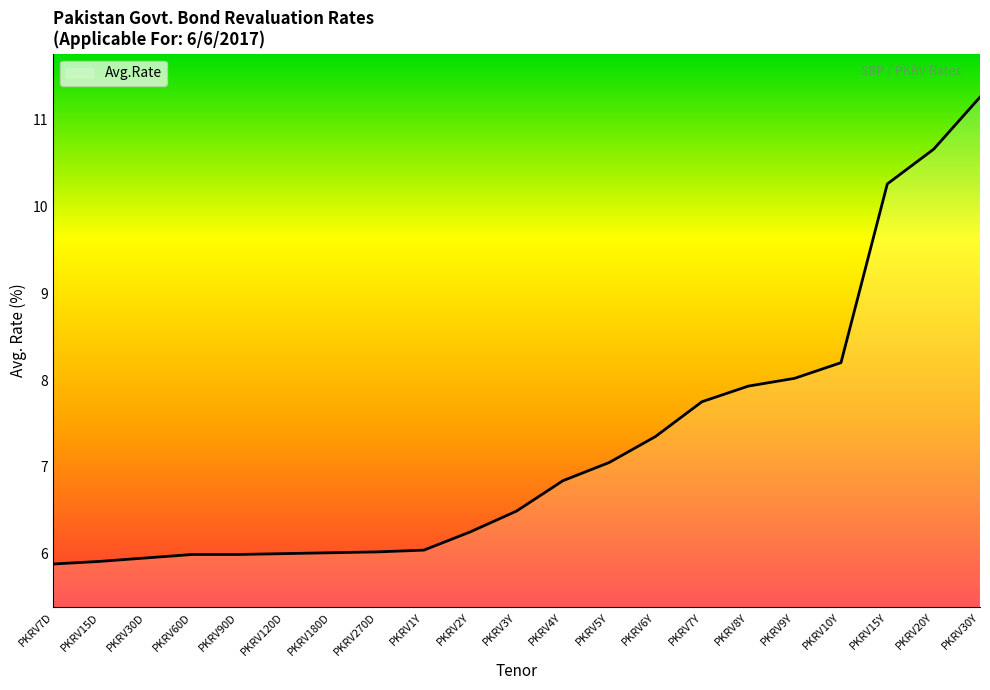

How many series are shown in this chart?

1